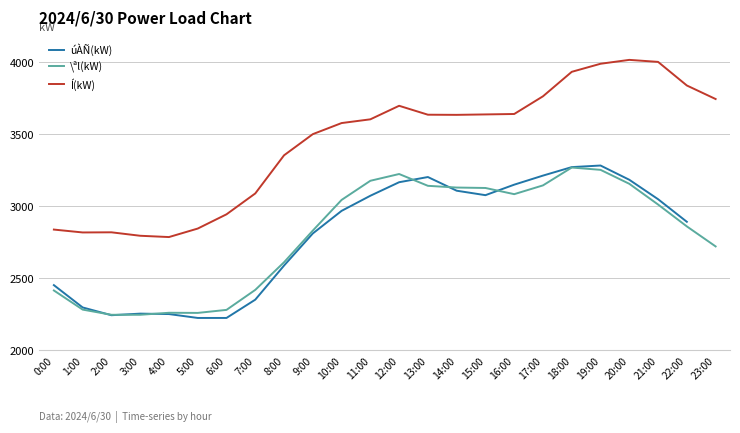

How many lines are shown in the chart?

3